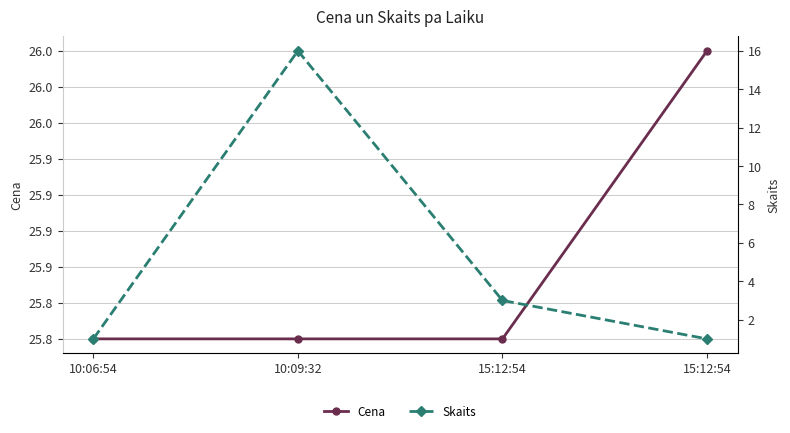

True or false: Skaits and Cena cross at least once.

False